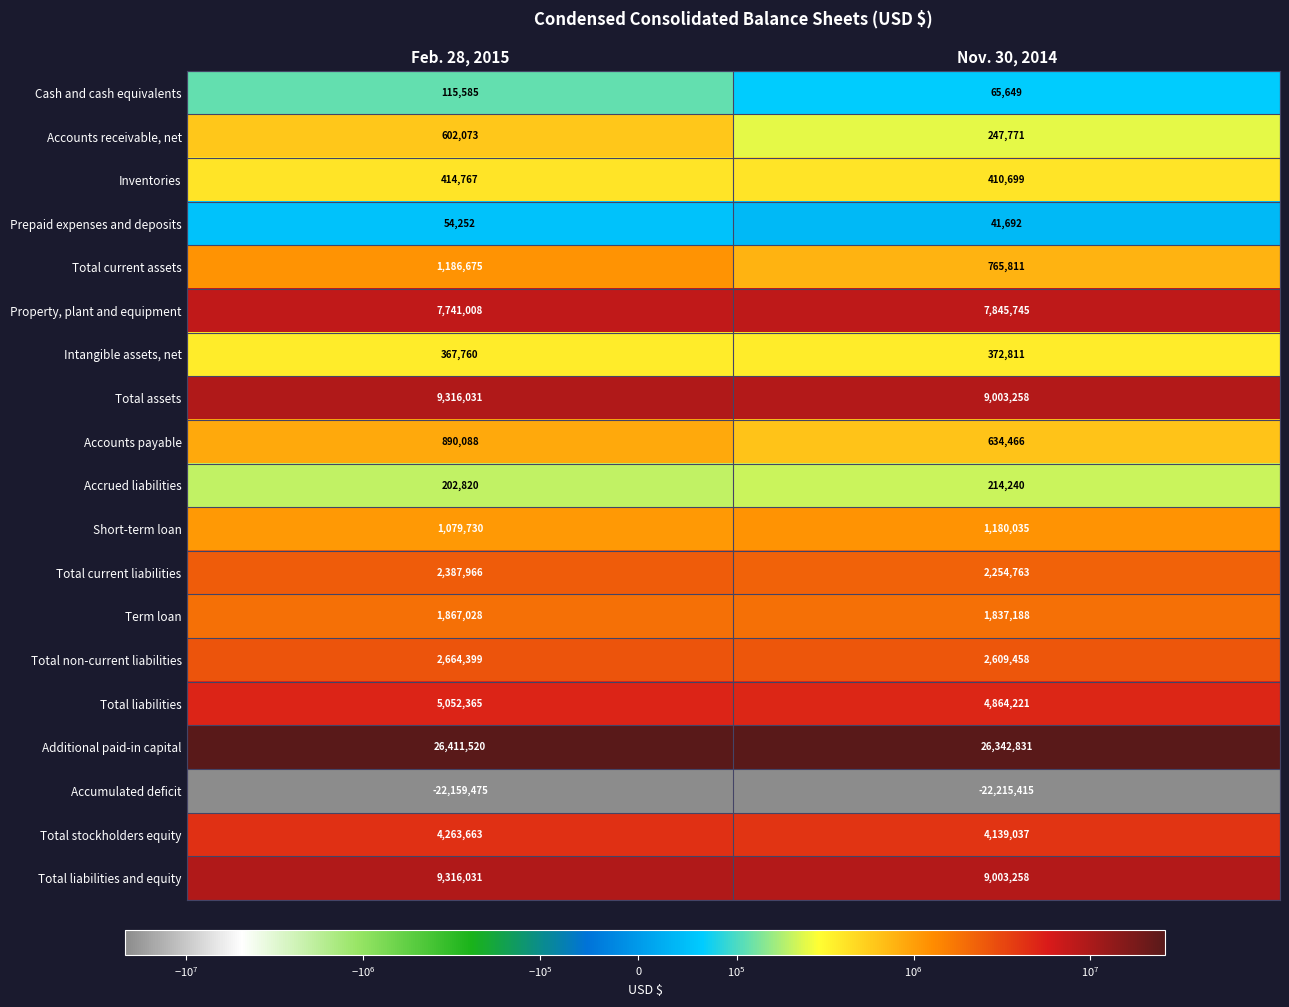

The value of Term loan at Feb. 28, 2015 is 2693513. True or false?

False